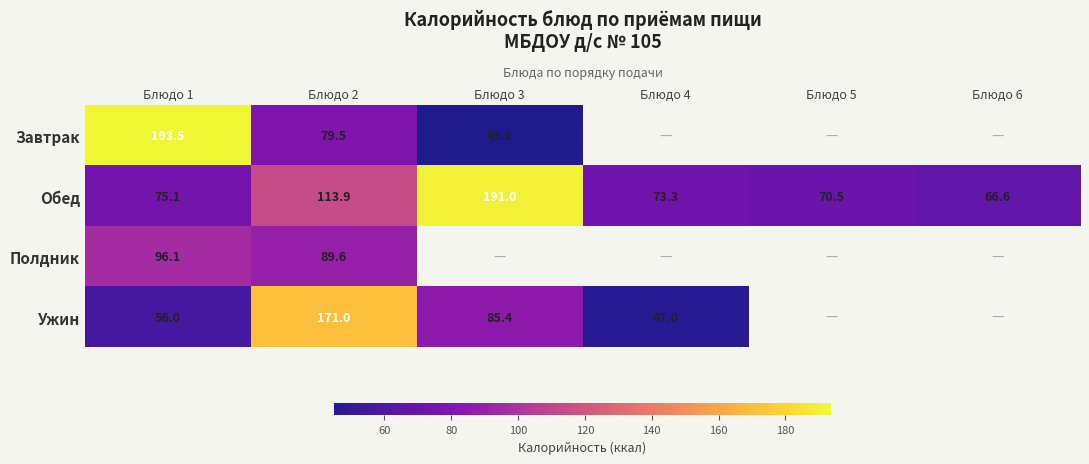

Is the value of Ужин at Блюдо 2 greater than the value of Обед at Блюдо 6?

Yes